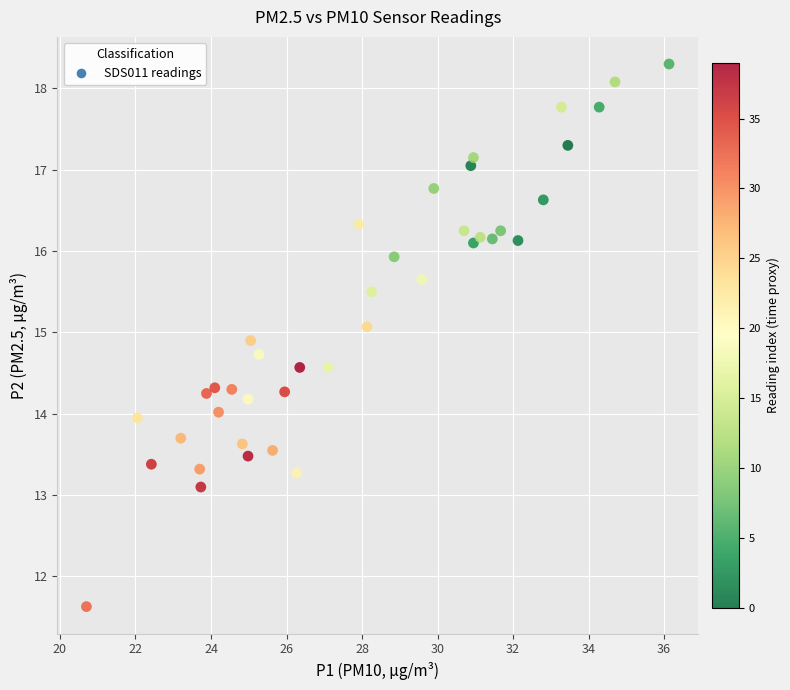

What is the range of X values (max minus min)?

15.4